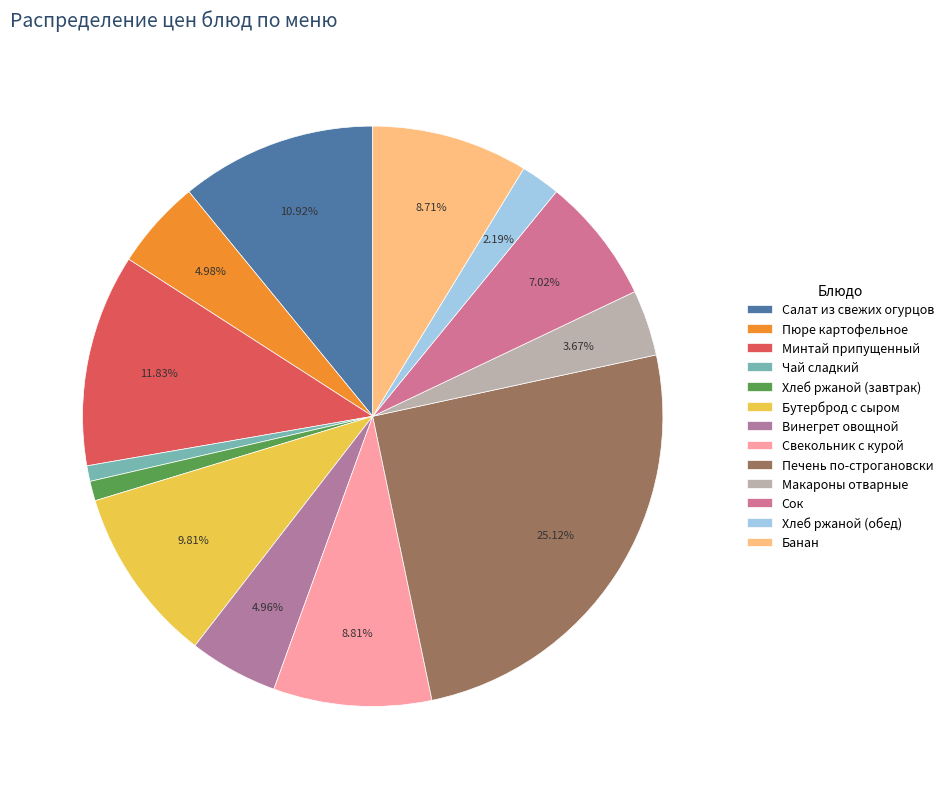

Between Печень по-строгановски and Бутерброд с сыром, which is larger?

Печень по-строгановски